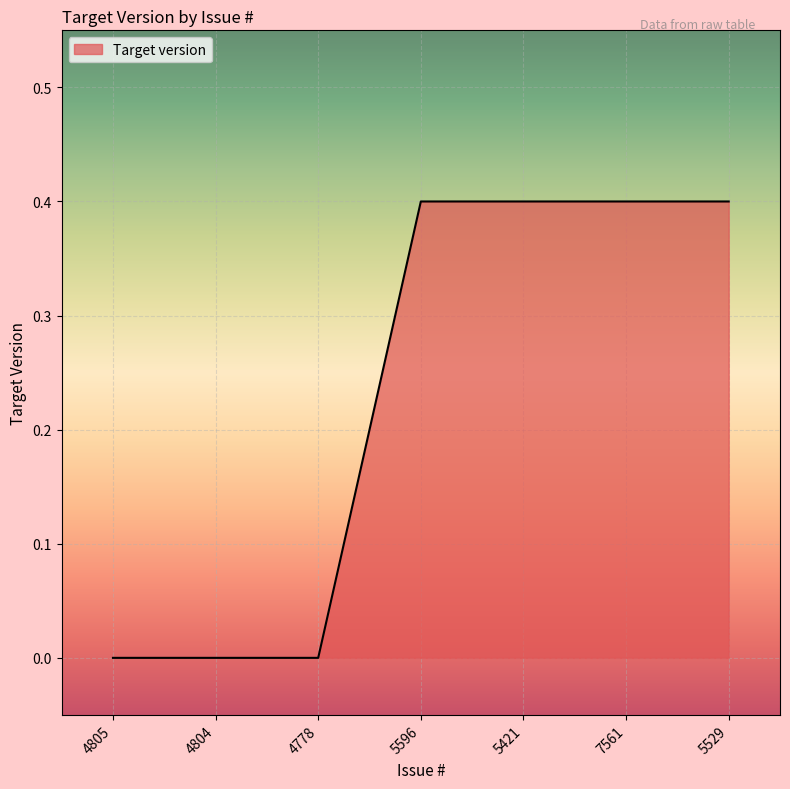

What is the change in value from 4778 to 7561?

+0.4